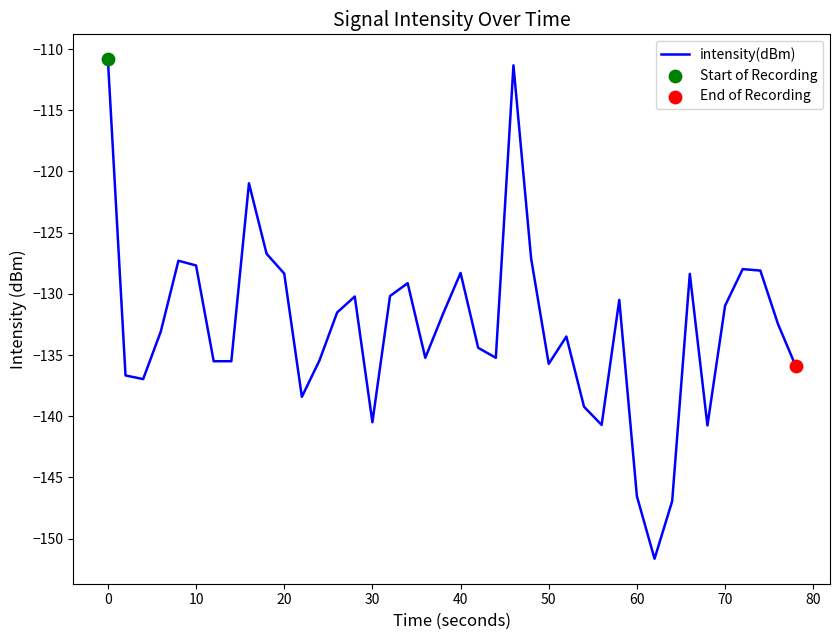

What is the smallest value displayed?

-151.6